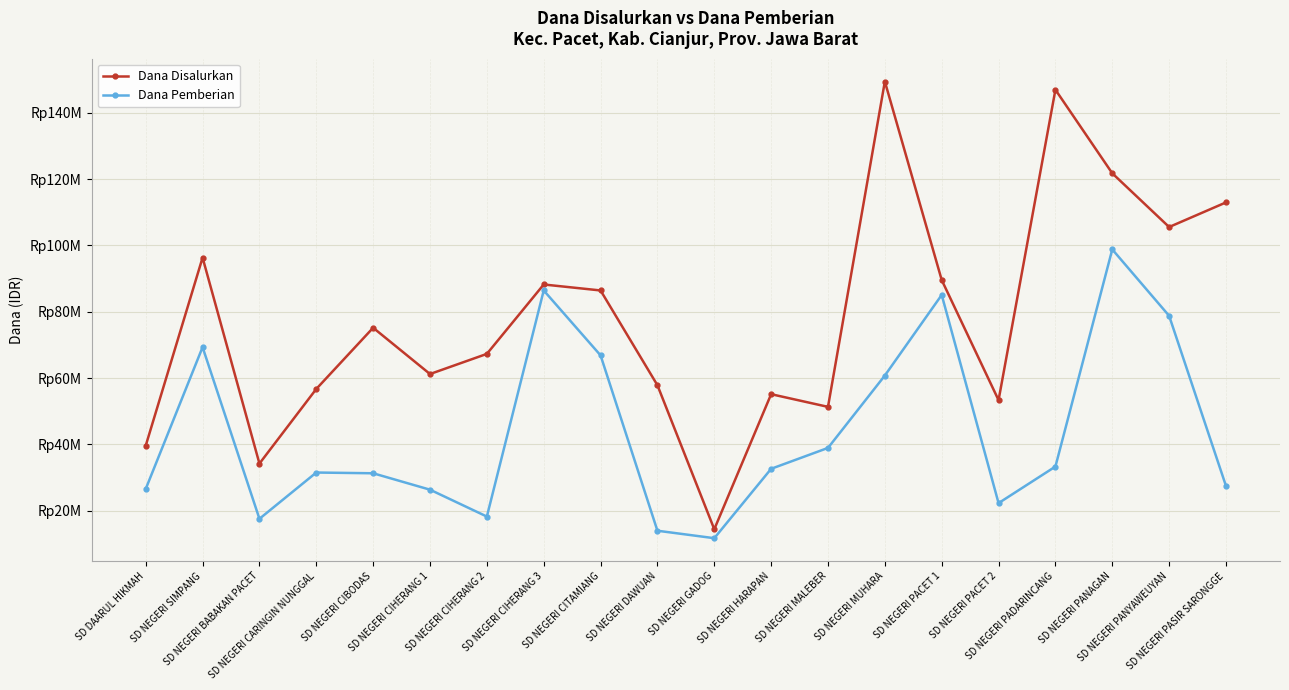

Is it true that Dana Pemberian equals 139382601 at SD NEGERI PANAGAN?

False